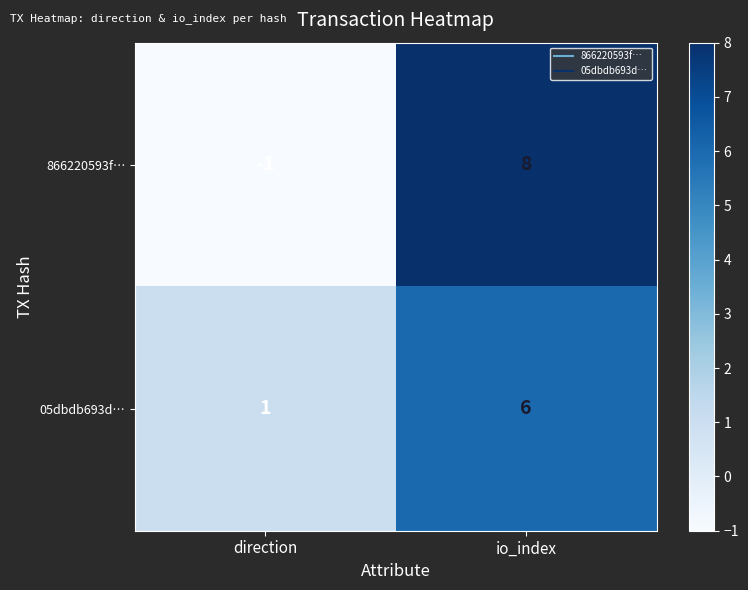

Where is 05dbdb693d… nearest to the value 3?

direction